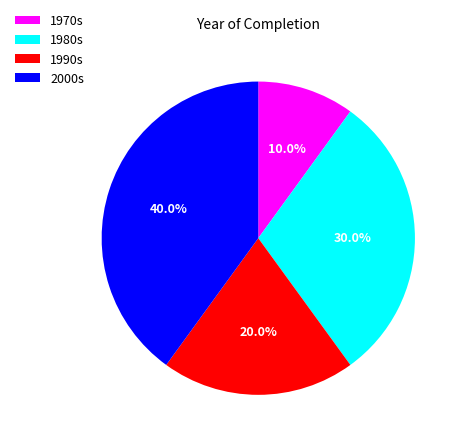

Do 1970s and 1990s together represent more than half of the pie?

No